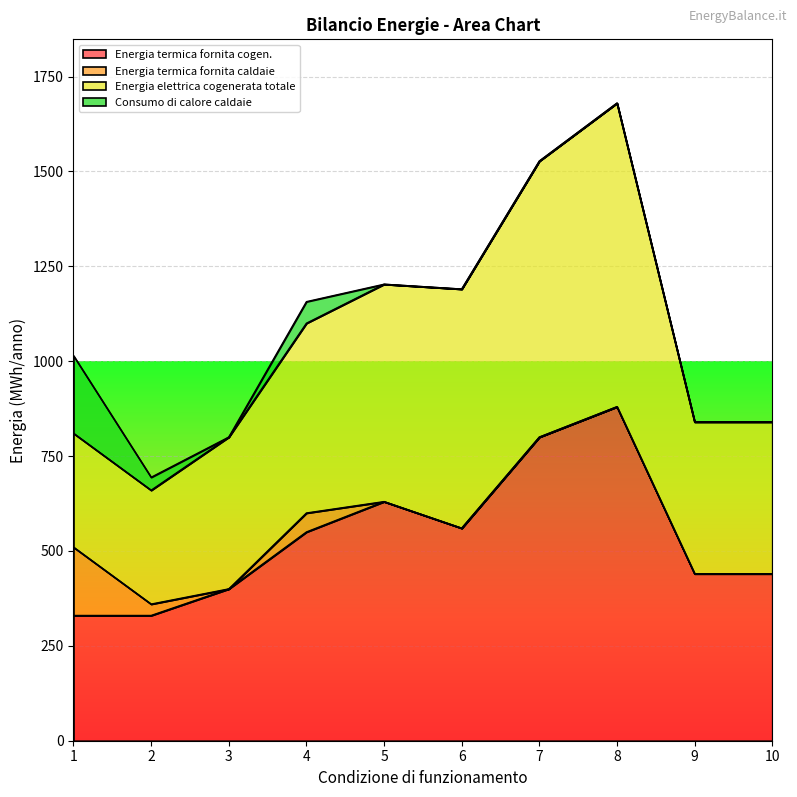

True or false: Energia termica fornita cogen. and Energia elettrica cogenerata totale intersect in this chart.

True